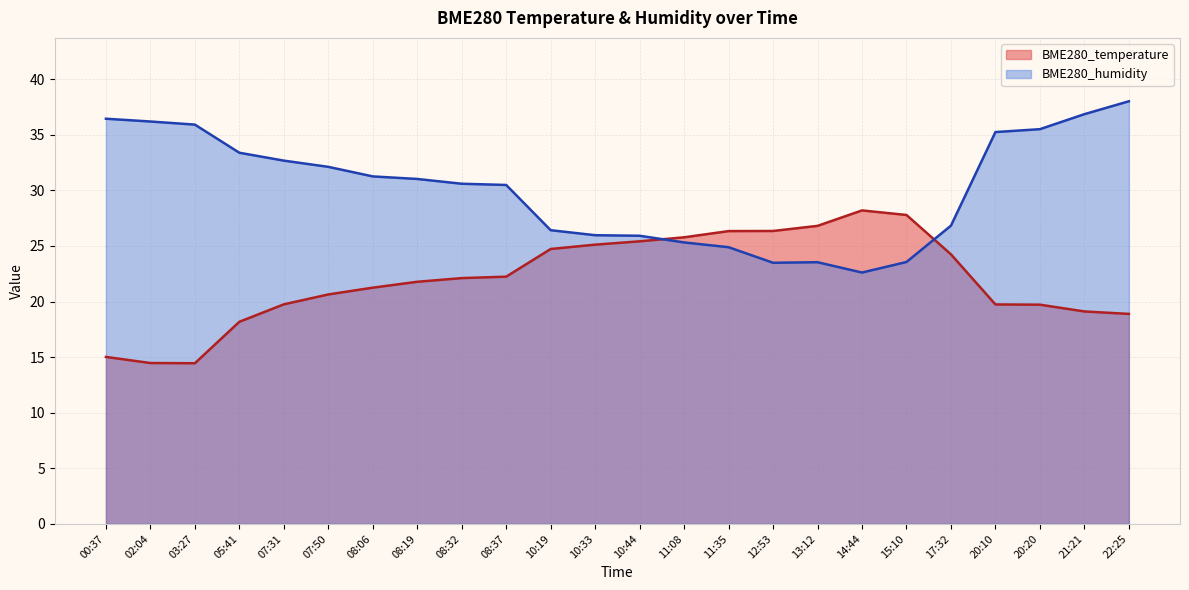

The BME280_temperature series shows 32.2 at 05:41. True or false?

False